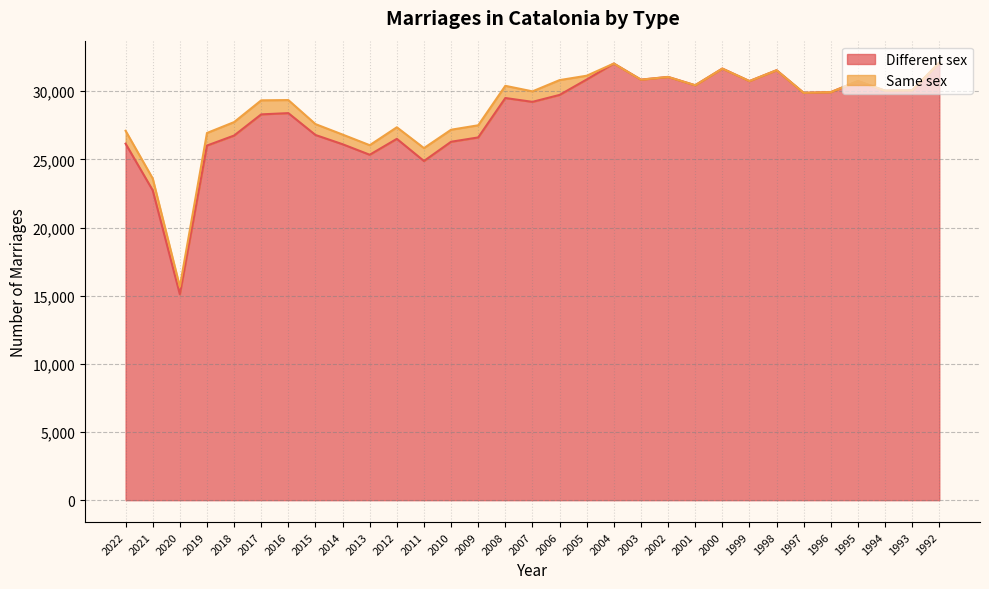

True or false: the data shows 49368 at 1995.

False